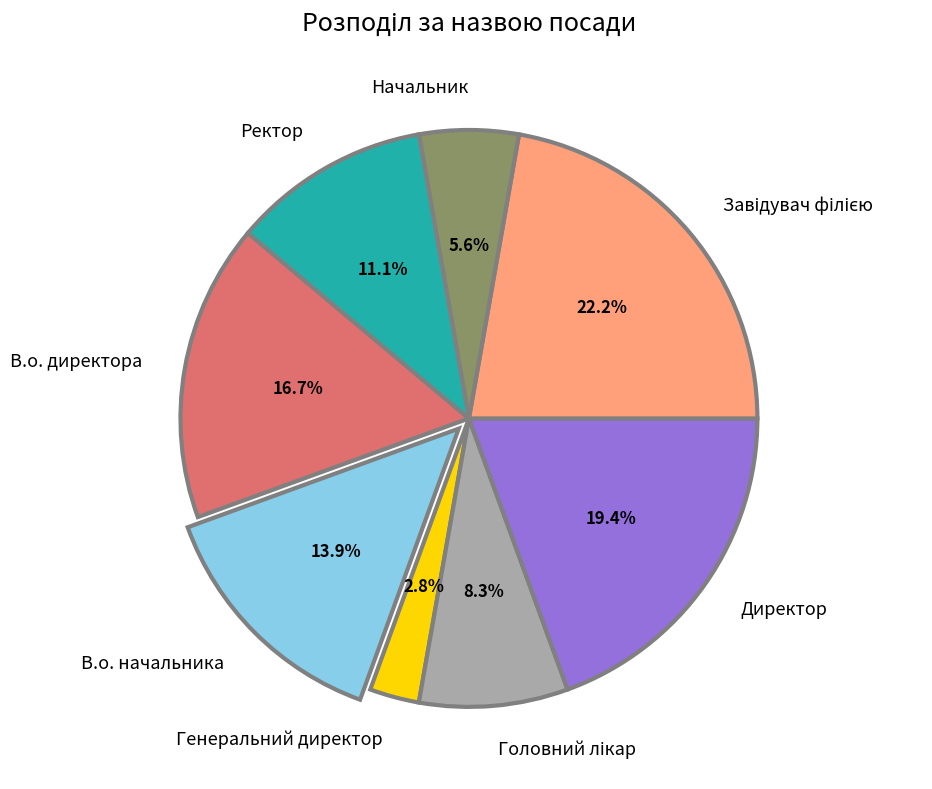

What percentage is the В.о. начальника slice, to the nearest percent?

14%